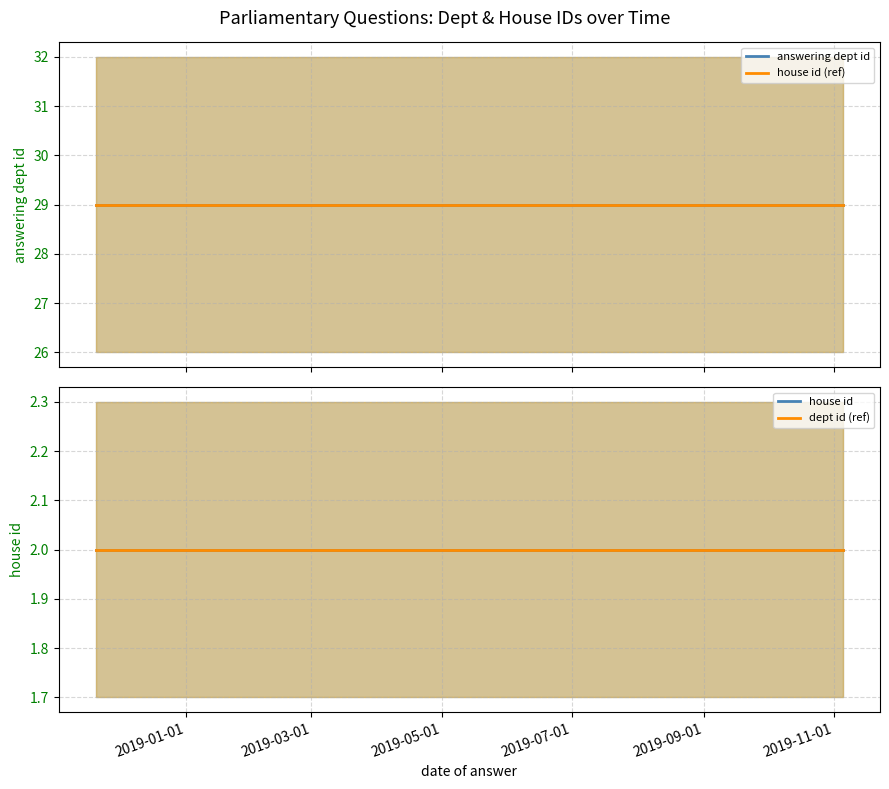

What is the maximum value for house id?

2